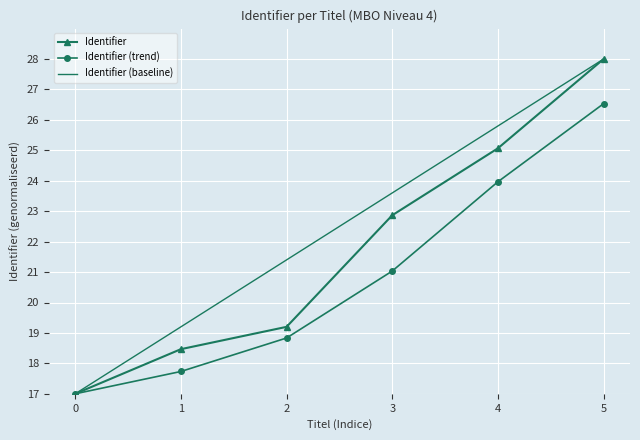

The value of Identifier (trend) at 3 is 21.0. True or false?

True